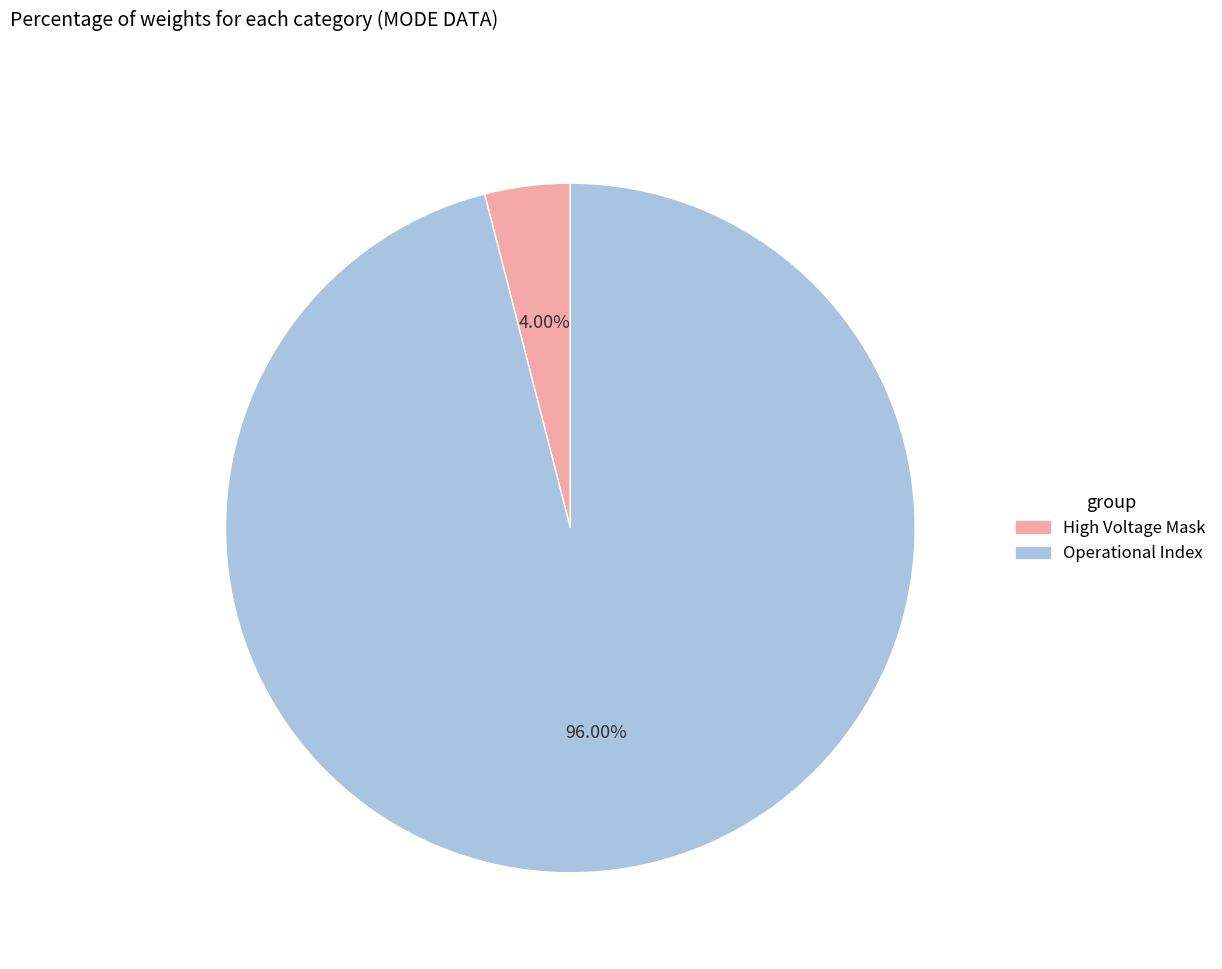

Is there a majority slice in this chart?

Yes